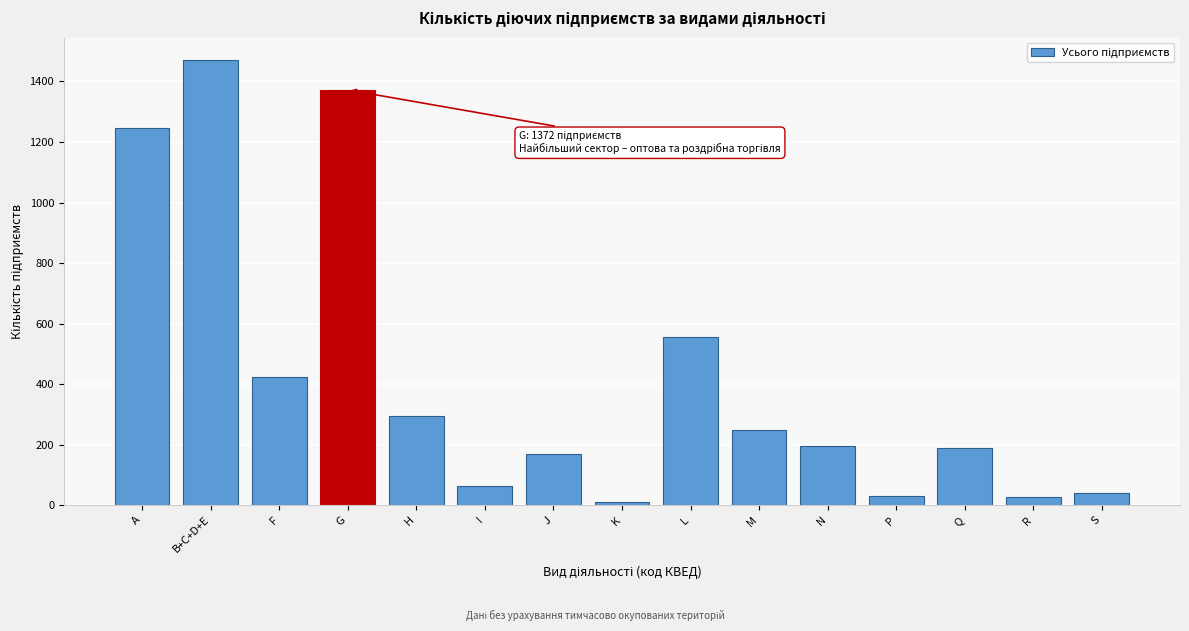

What is the label of the 4th bar from the left?

G